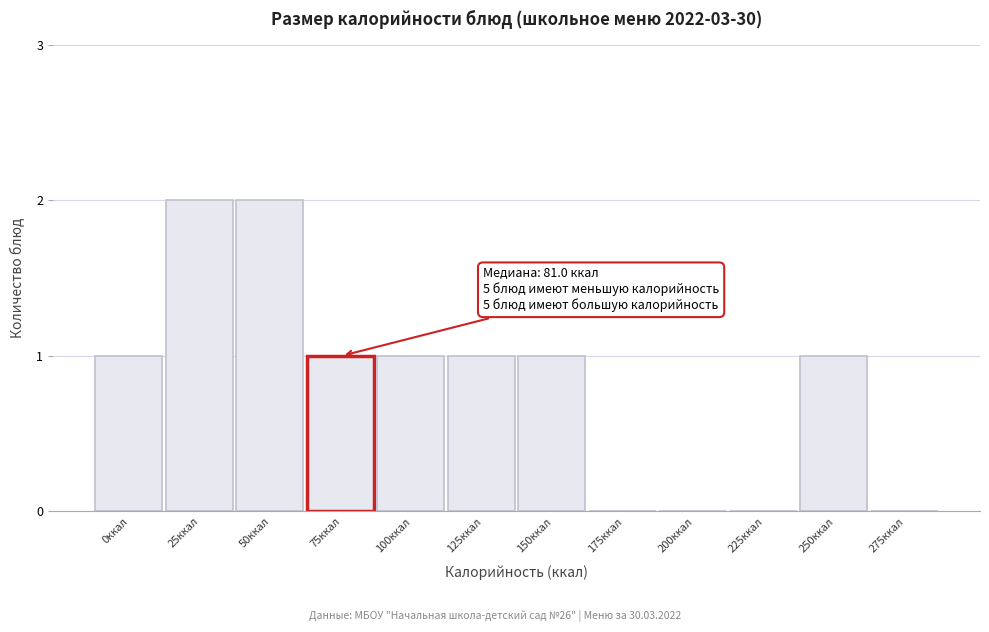

Reading left to right, list all the values displayed in this chart.

0ккал=1	25ккал=2	50ккал=2	75ккал=1	100ккал=1	125ккал=1	150ккал=1	175ккал=0	200ккал=0	225ккал=0	250ккал=1	275ккал=0